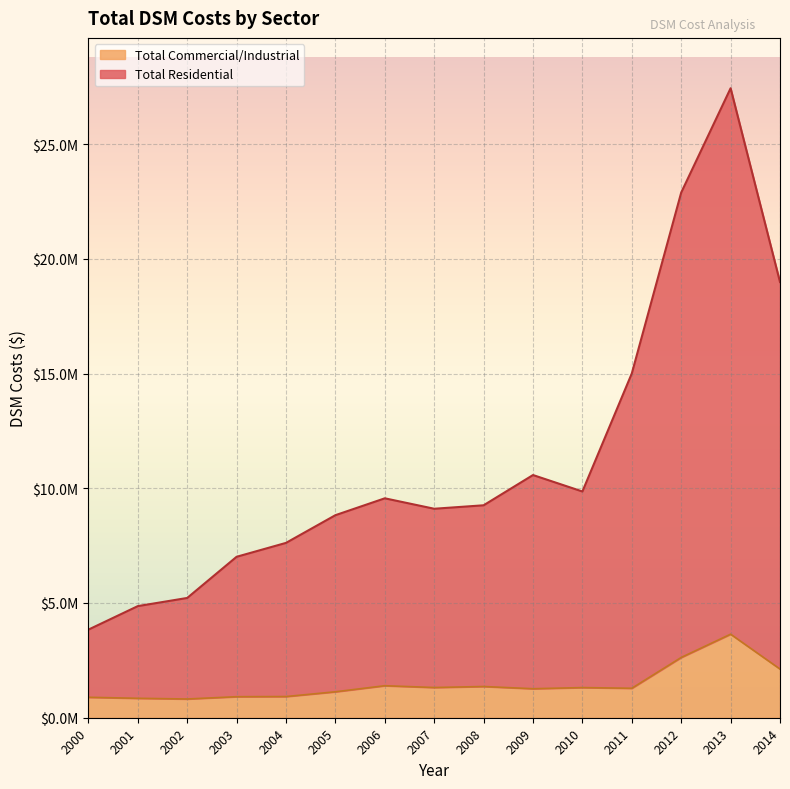

What is the difference between the highest and lowest values at 2014?

16865739.0